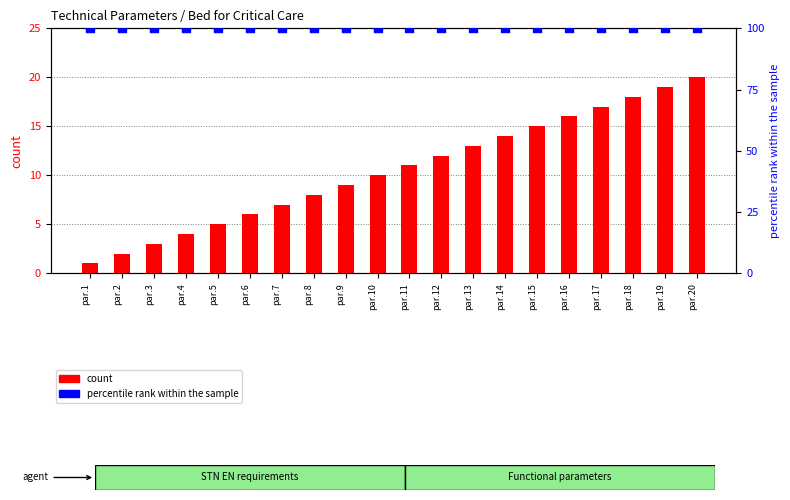

At how many categories does at least one series exceed 22?

20